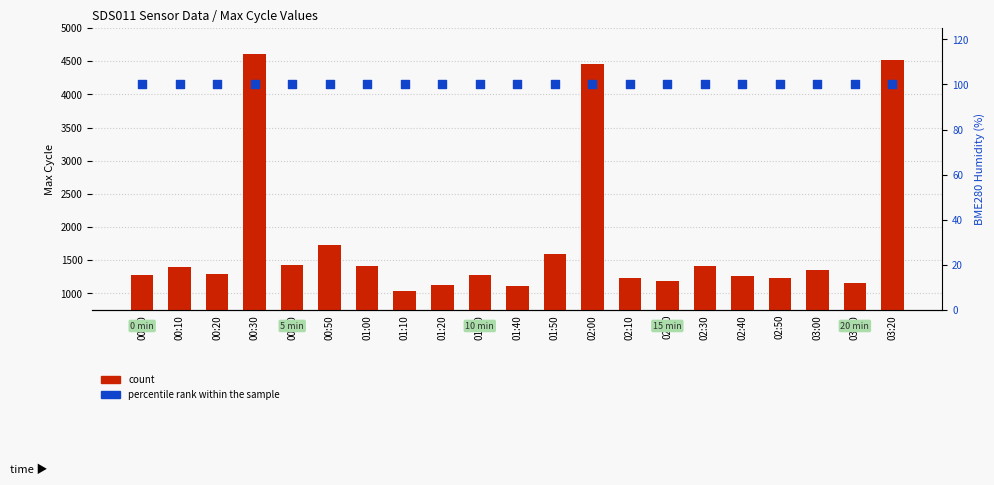

Is the value of count at 01:10 greater than the value of percentile rank within the sample at 02:40?

Yes